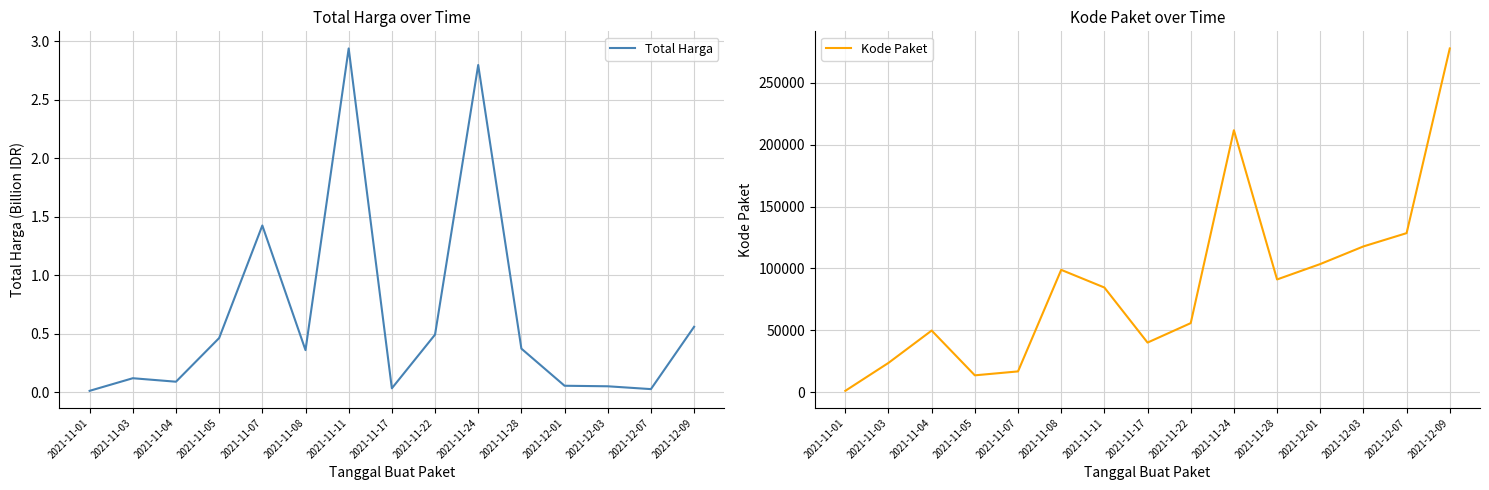

At 2021-12-07, list the series in order from smallest to largest.

Total Harga, Kode Paket